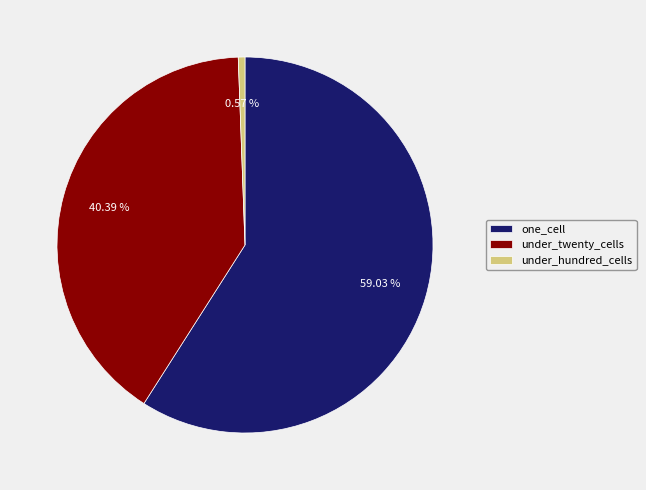

Which category has the biggest portion of the pie?

one_cell